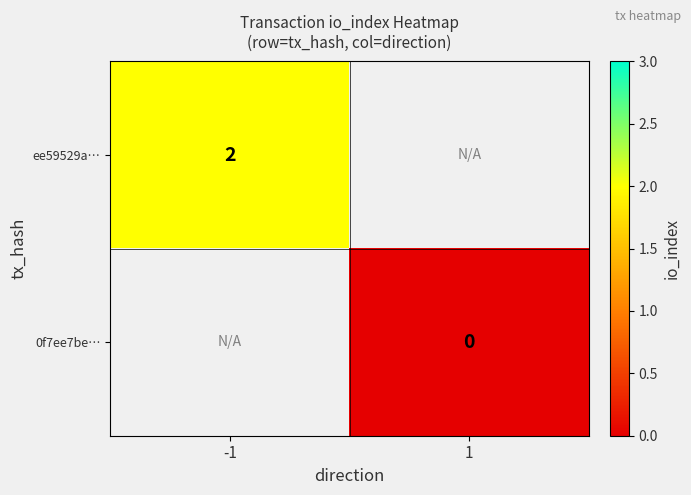

Is it true that ee59529a… equals 2 at -1?

True